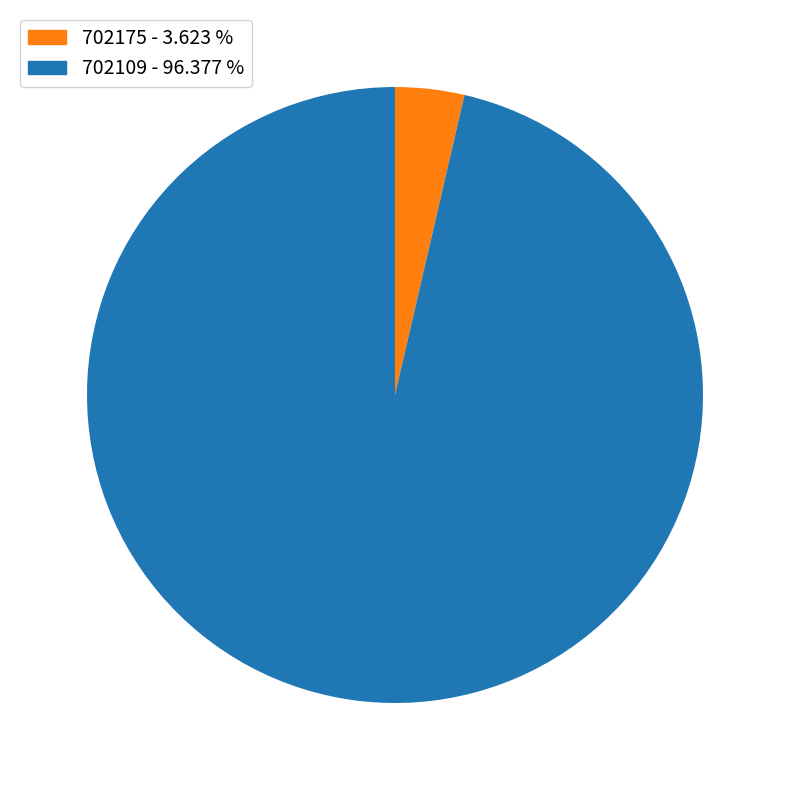

Is 702175 the majority of the pie?

No